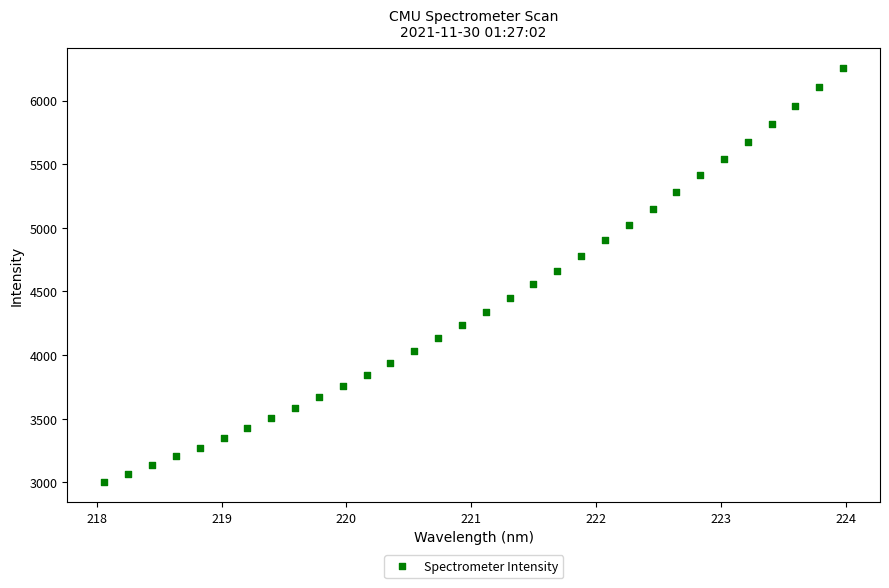

What is the range of X values (max minus min)?

5.9